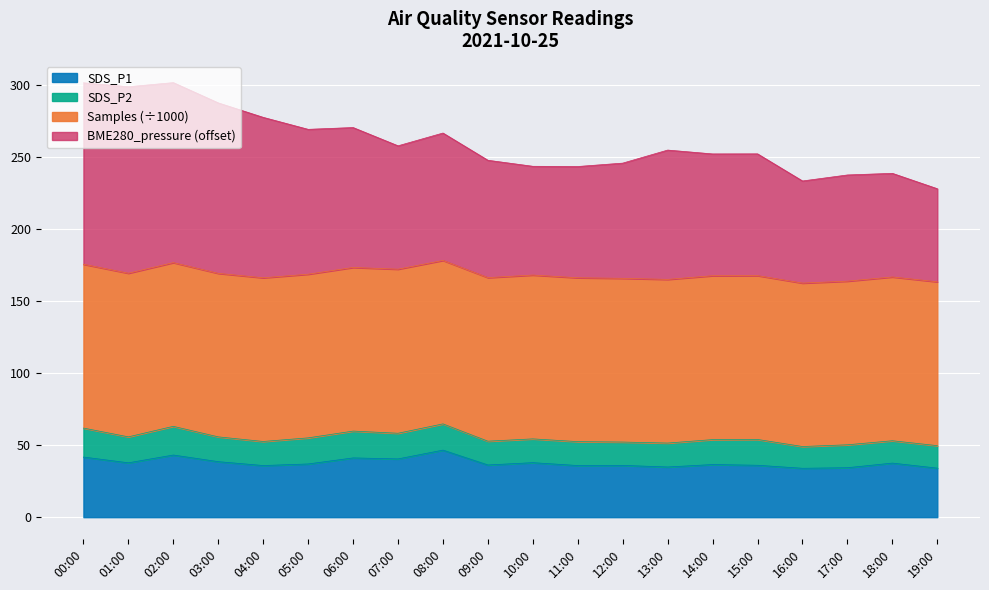

At how many categories does at least one series exceed 58?

20